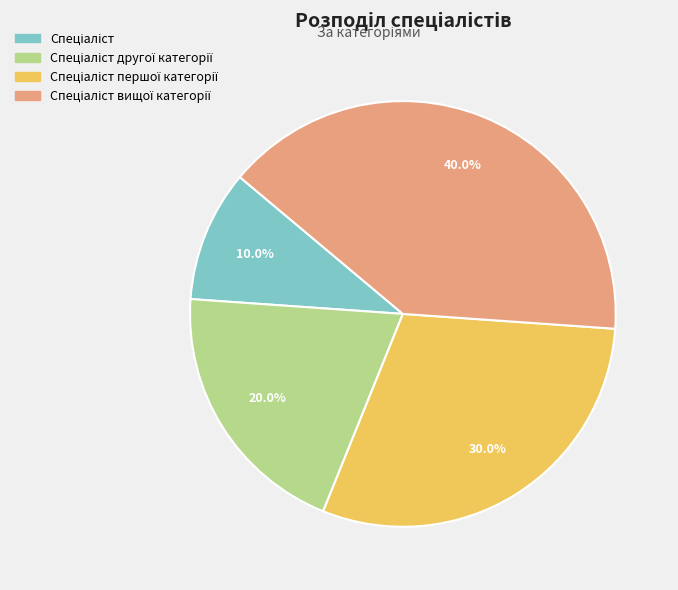

Is there any slice that represents more than half of the pie?

No